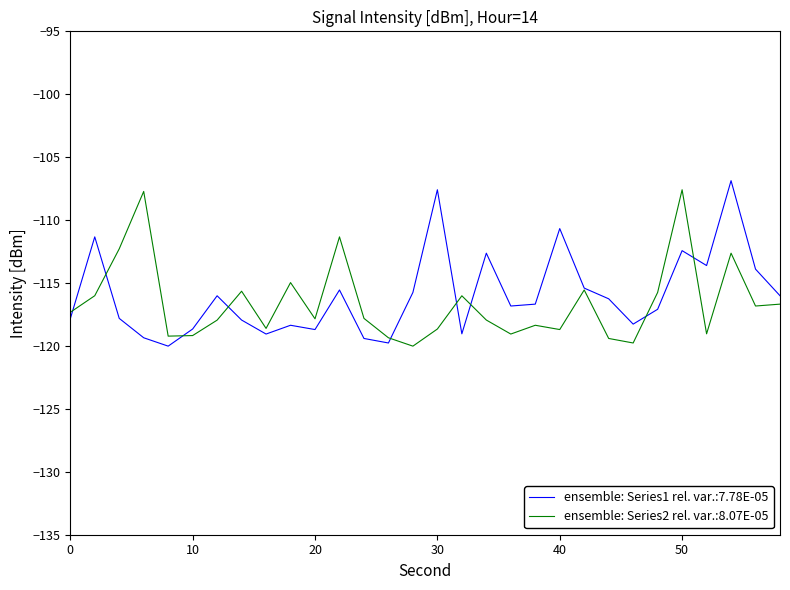

What is the lowest value of the ensemble: Series2 rel. var.:8.07E-05 series?

-120.0